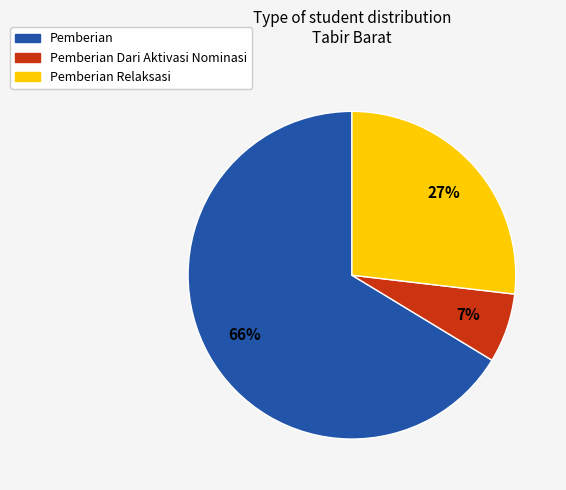

Is there a majority slice in this chart?

Yes